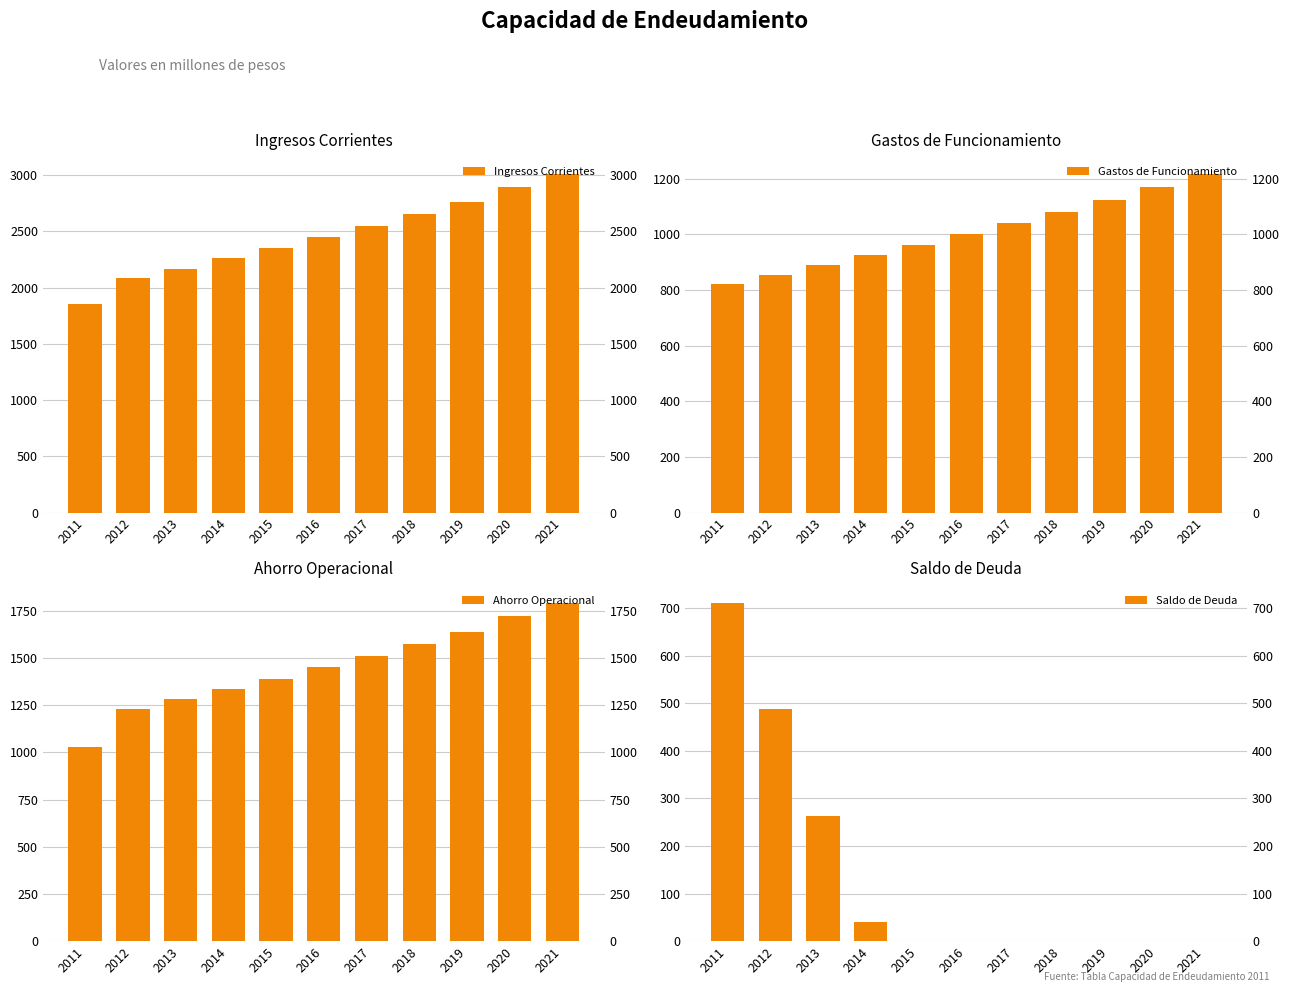

What is the sum of all Ingresos Corrientes values?

27038.1